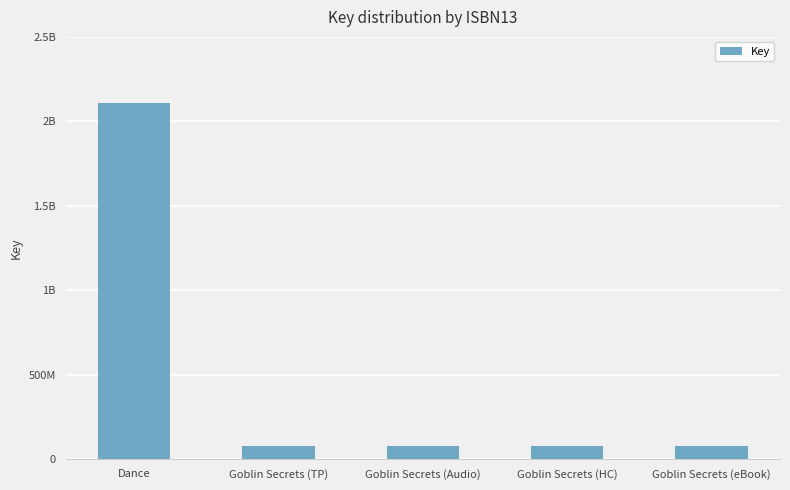

Reading right to left, transcribe all the data shown in this chart.

80419157	80419157	80419157	80419157	2106715263